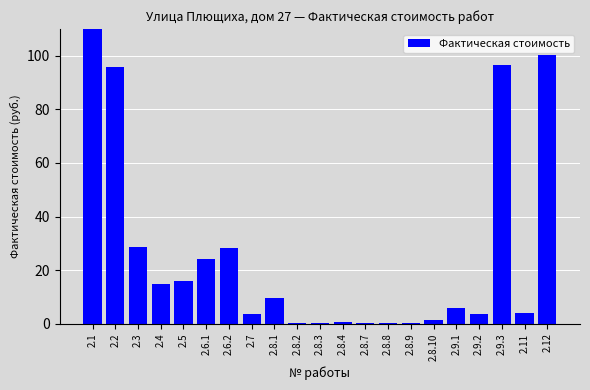

What is the difference between the maximum and minimum values?

513.6